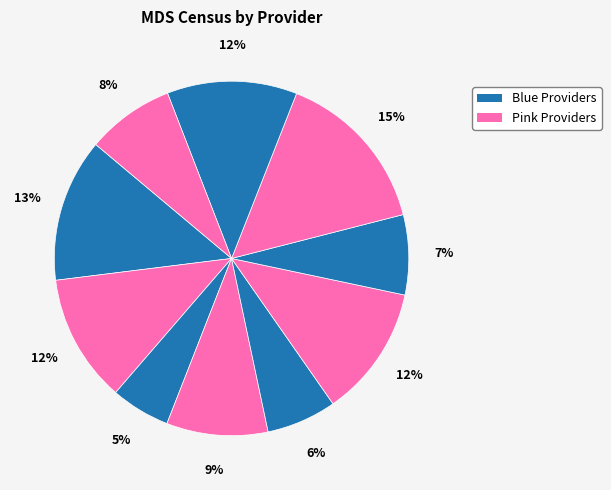

How many slices are in this pie chart?

10